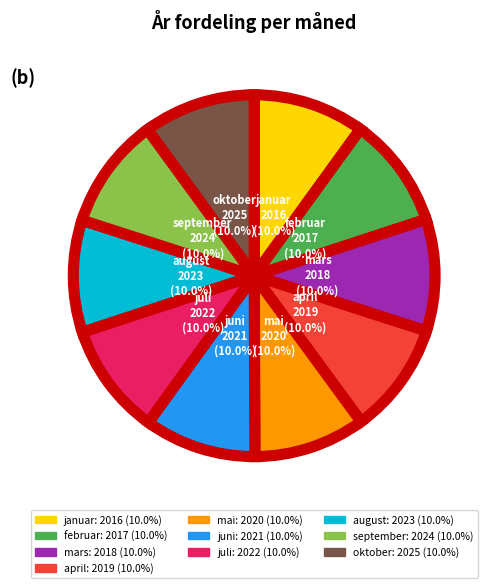

Is it true that februar is 18% of the pie?

False